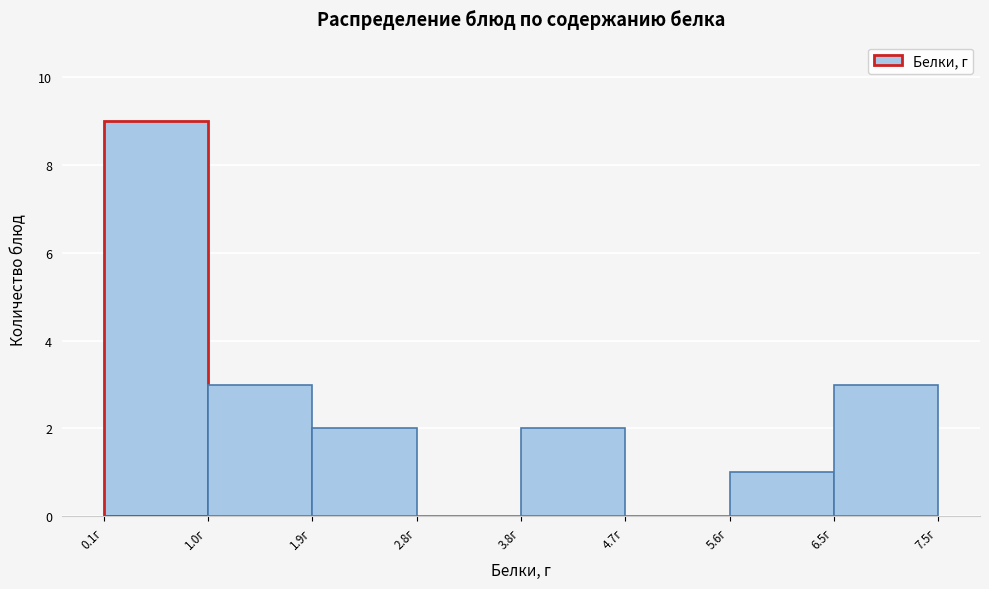

Reading left to right, transcribe this chart: for each bar, give the range it covers on the x-axis and its height. Neither the bar edges nor the heights are printed on the chart, so give them approximately, as read against the axes.

0.1 to 1.0: 9
1.0 to 1.9: 3
1.9 to 2.8: 2
2.8 to 3.8: 0
3.8 to 4.7: 2
4.7 to 5.6: 0
5.6 to 6.5: 1
6.5 to 7.5: 3